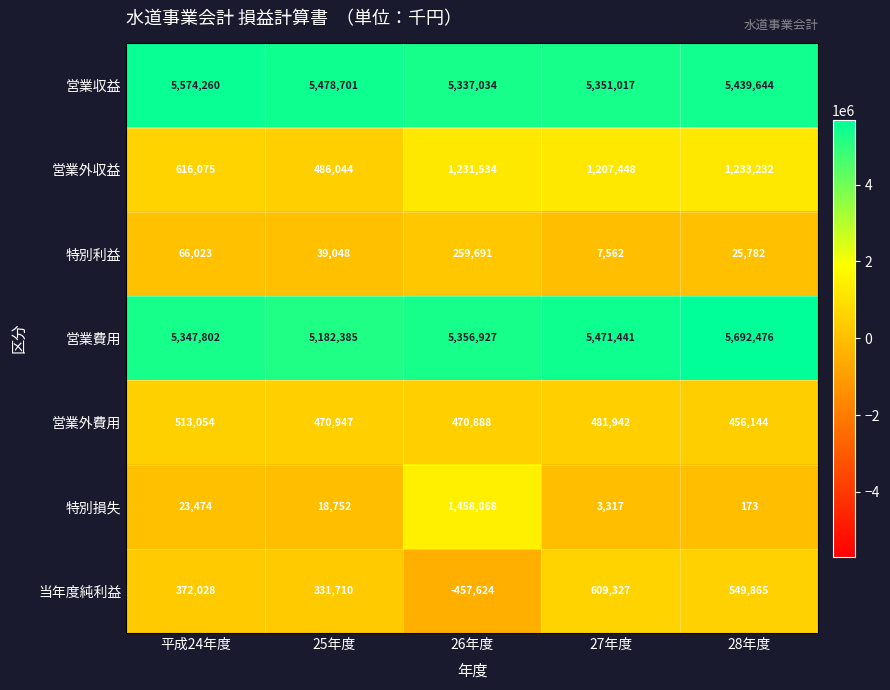

Between 25年度 and 26年度, which series saw the biggest shift?

特別損失